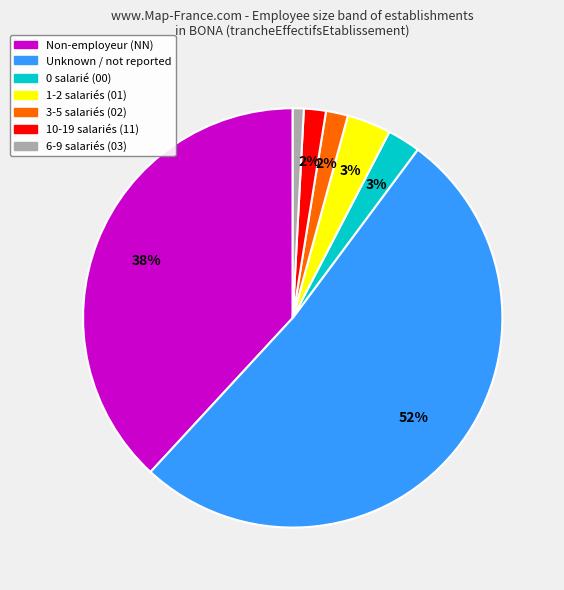

Is there any slice that represents more than half of the pie?

Yes